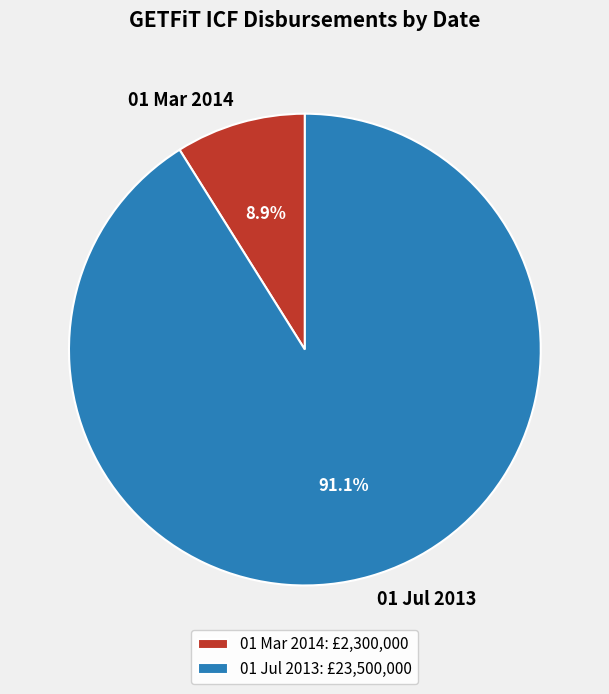

Which slice is the smallest?

01 Mar 2014